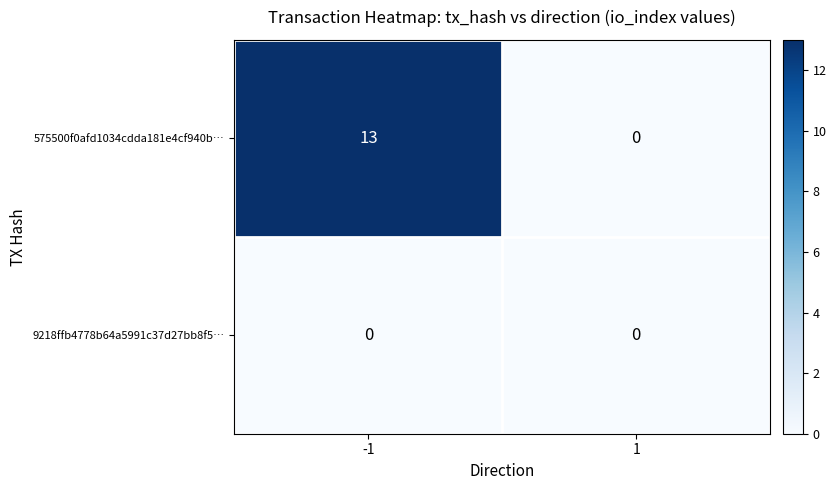

Reading left to right, list all the values displayed in this chart.

575500f0afd1034cdda181e4cf940b…: -1=13	1=0
9218ffb4778b64a5991c37d27bb8f5…: -1=0	1=0